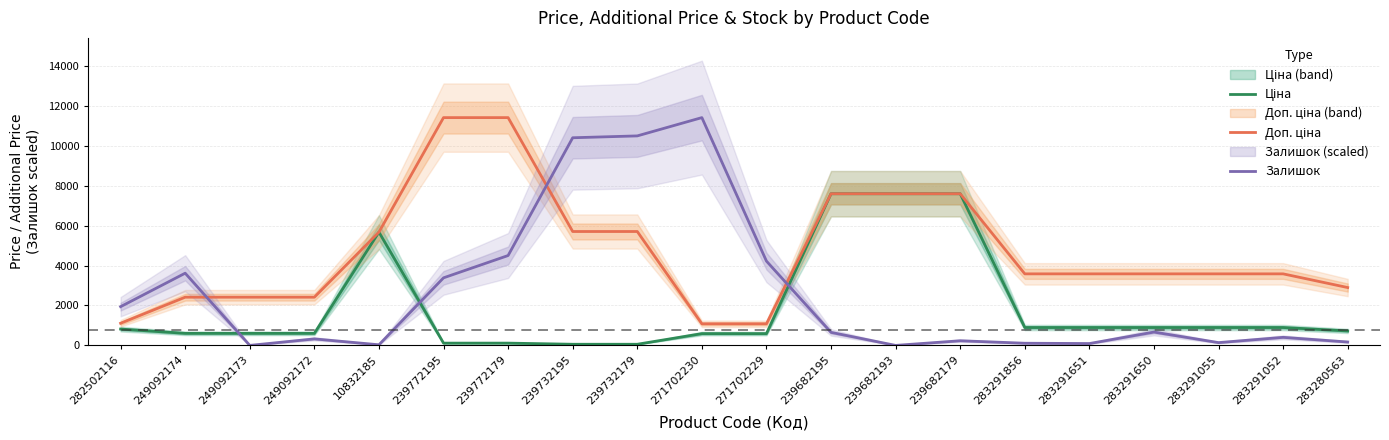

True or false: Ціна and Доп. ціна cross at least once.

False